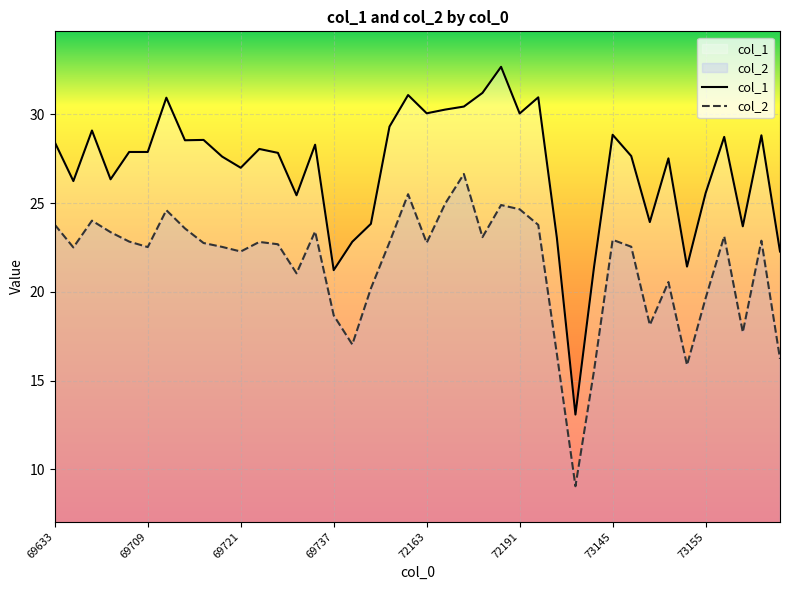

What is the difference between the maximum and minimum values in the col_1 series?

19.6